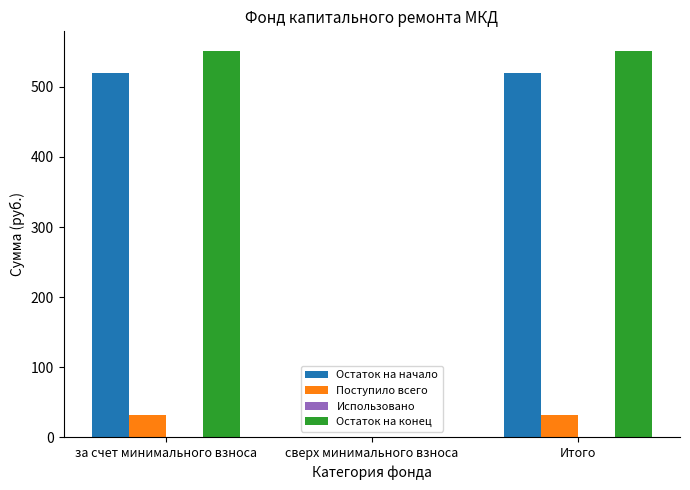

Which series changed the most between за счет минимального взноса and сверх минимального взноса?

Остаток на конец